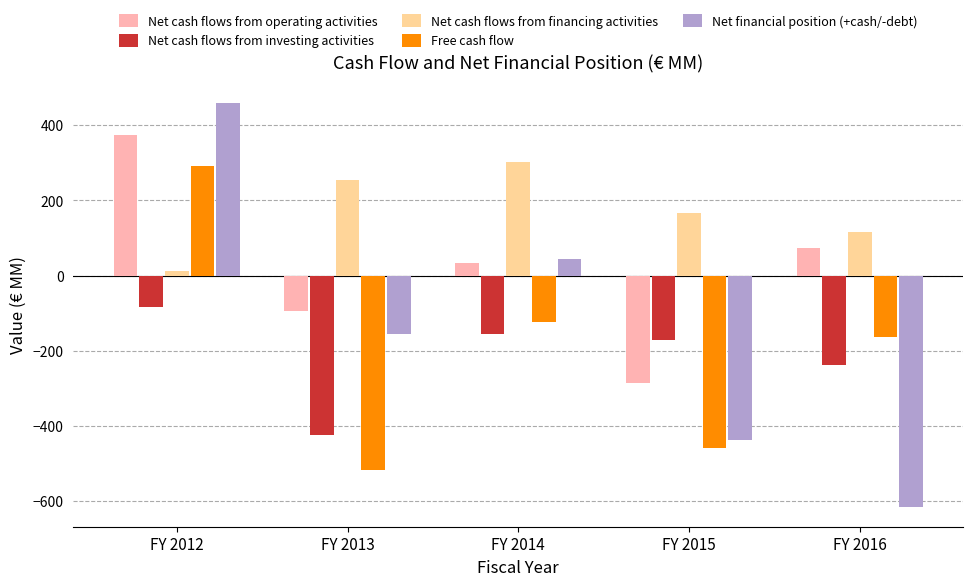

What is the value of the Net financial position (+cash/-debt) bar at the 2nd from the left?

-155